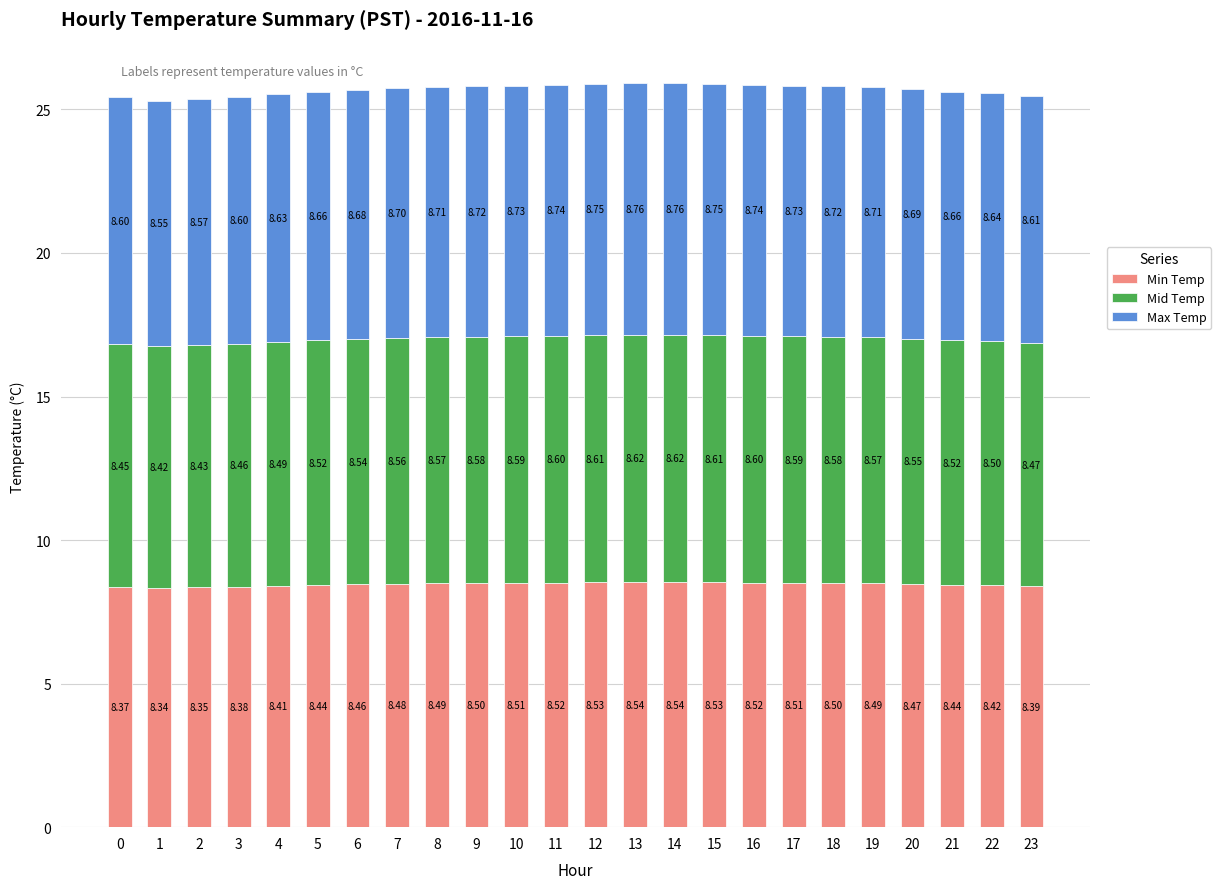

Are the bars horizontal?

No